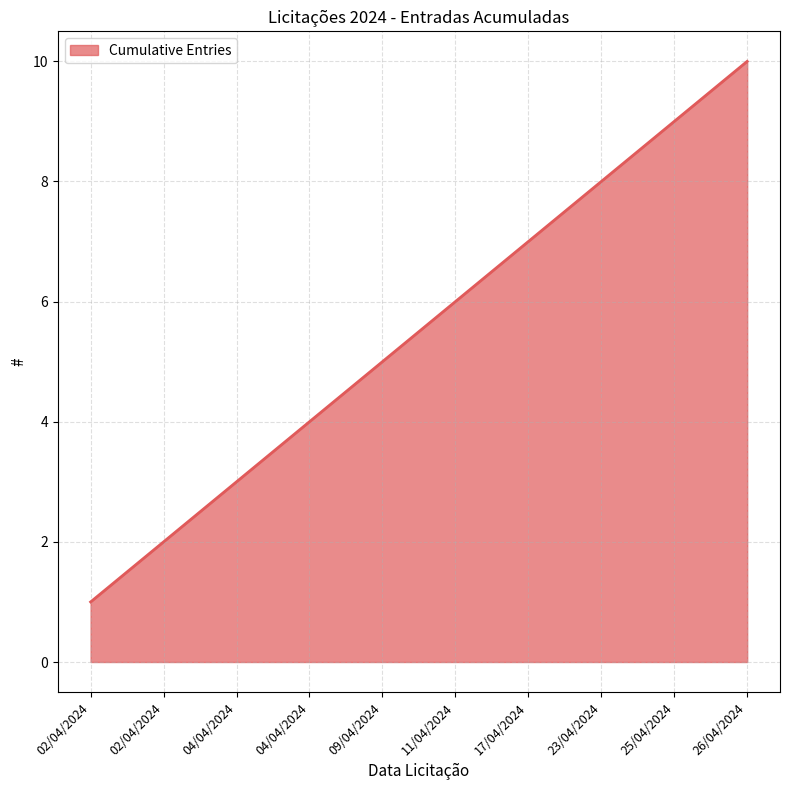

Reading right to left, extract all data points from this chart.

10	9	8	7	6	5	4	3	2	1